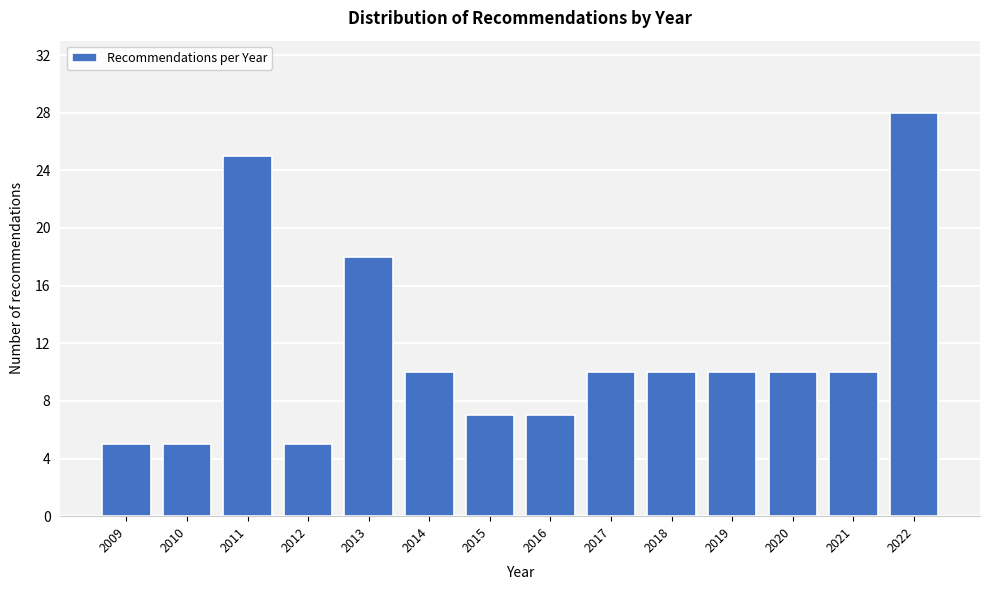

Reading right to left, extract all data points from this chart.

28	10	10	10	10	10	7	7	10	18	5	25	5	5